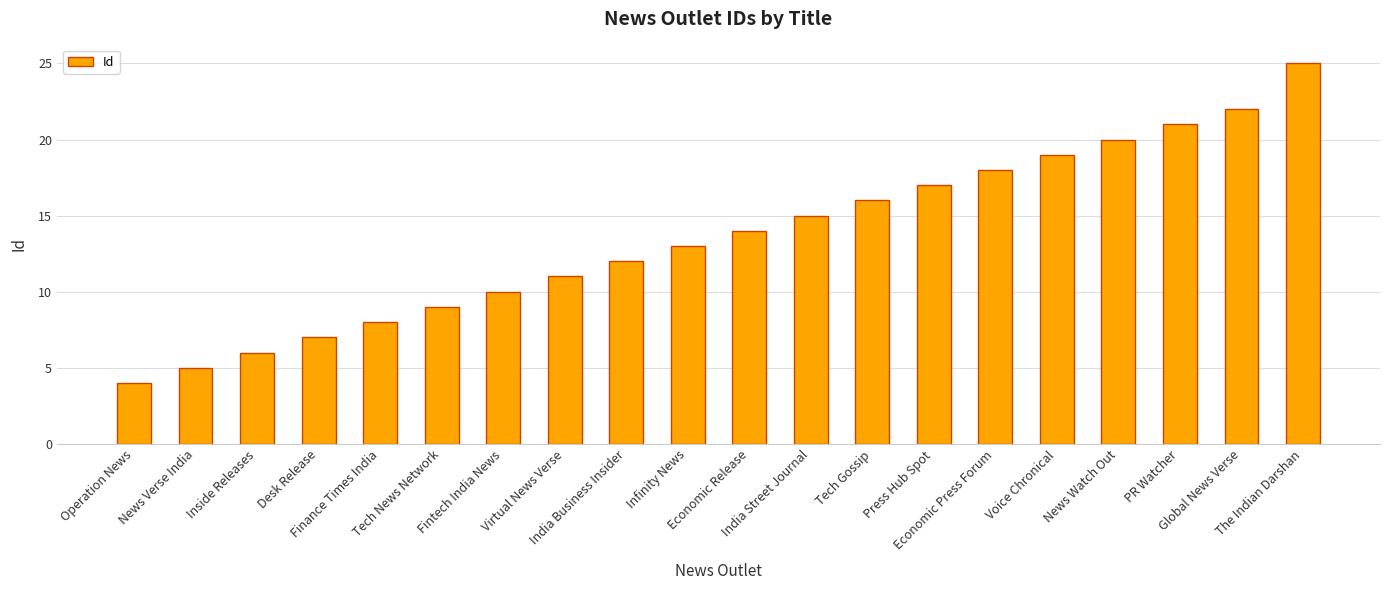

Is it true that the value at Economic Release is 19?

False